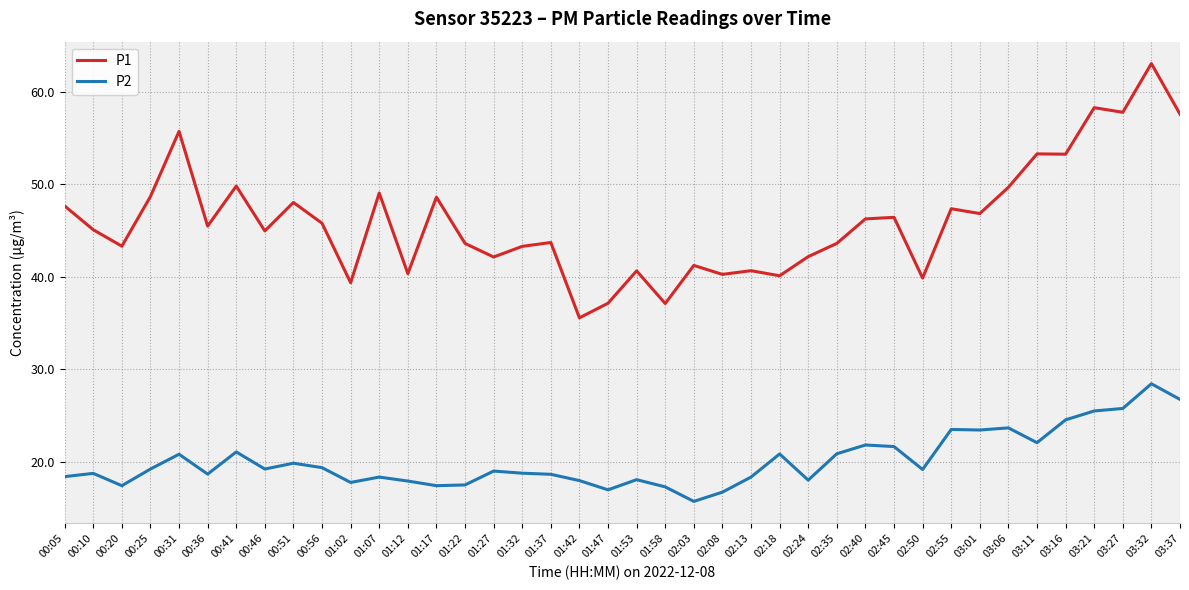

What value does the P2 series have at 01:37?

18.6